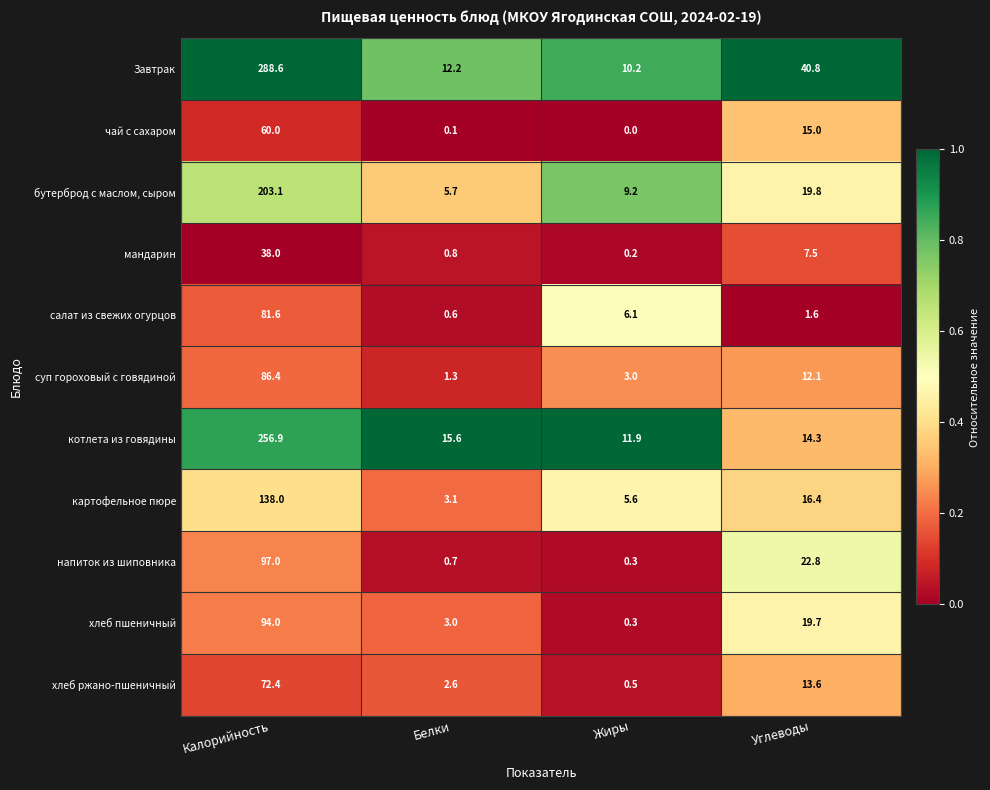

What is the difference between the second highest and second lowest values in the хлеб ржано-пшеничный series?

11.0